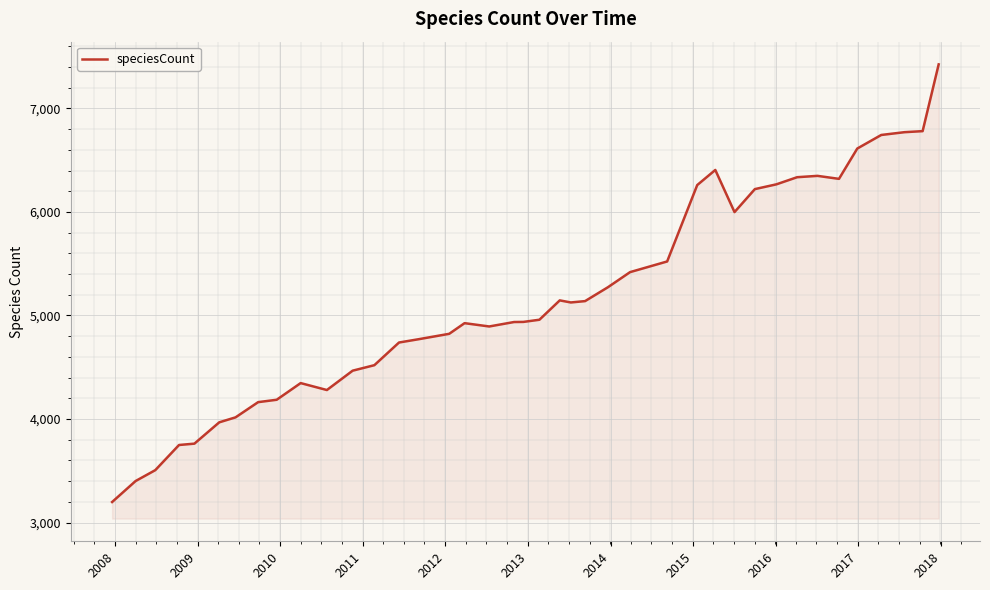

What is the average value?

5167